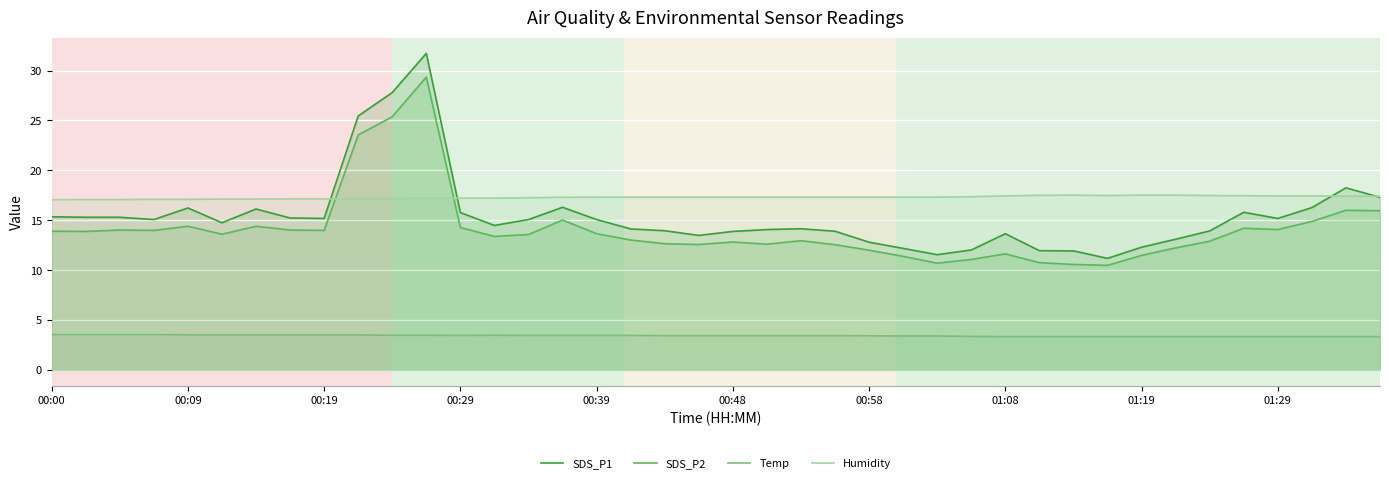

Does the chart display data point markers on the line(s)?

No